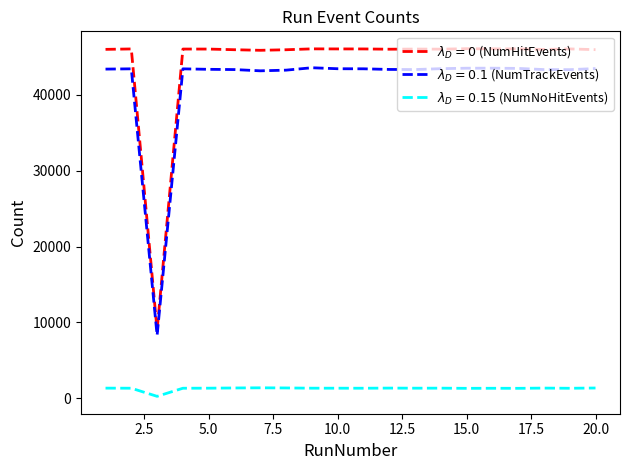

What is the maximum value shown in the chart?

46068